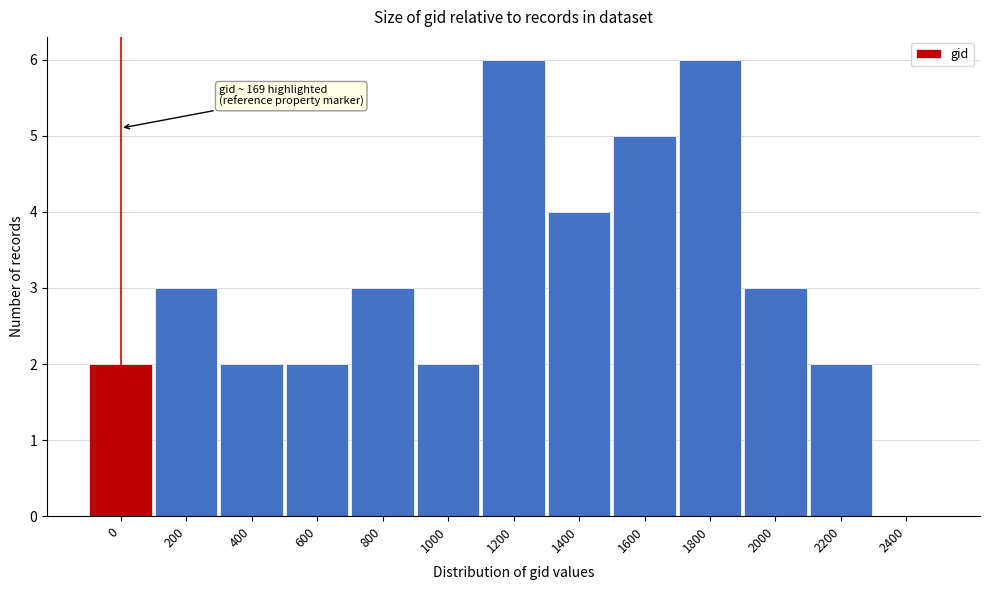

Reading right to left, what are all the values shown in this chart?

2400=0	2200=2	2000=3	1800=6	1600=5	1400=4	1200=6	1000=2	800=3	600=2	400=2	200=3	0=2